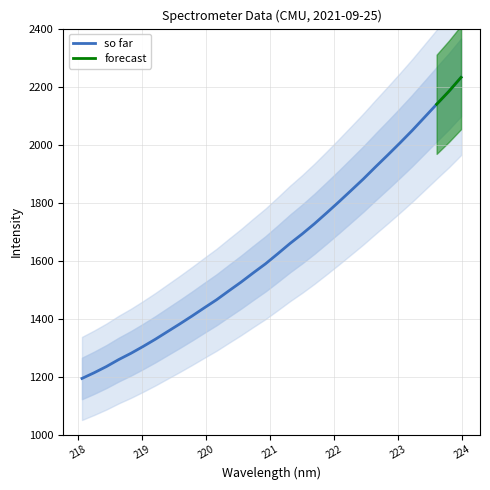

Reading left to right, transcribe all the data shown in this chart.

1193.7	1213.4	1234.8	1258.7	1280.4	1304.1	1329.0	1355.5	1381.9	1409.2	1437.4	1465.1	1495.7	1525.8	1557.8	1589.0	1623.6	1659.0	1691.9	1727.0	1764.5	1802.6	1841.8	1881.3	1923.1	1964.0	2005.8	2048.6	2093.7	2139.0	2183.5	2231.8